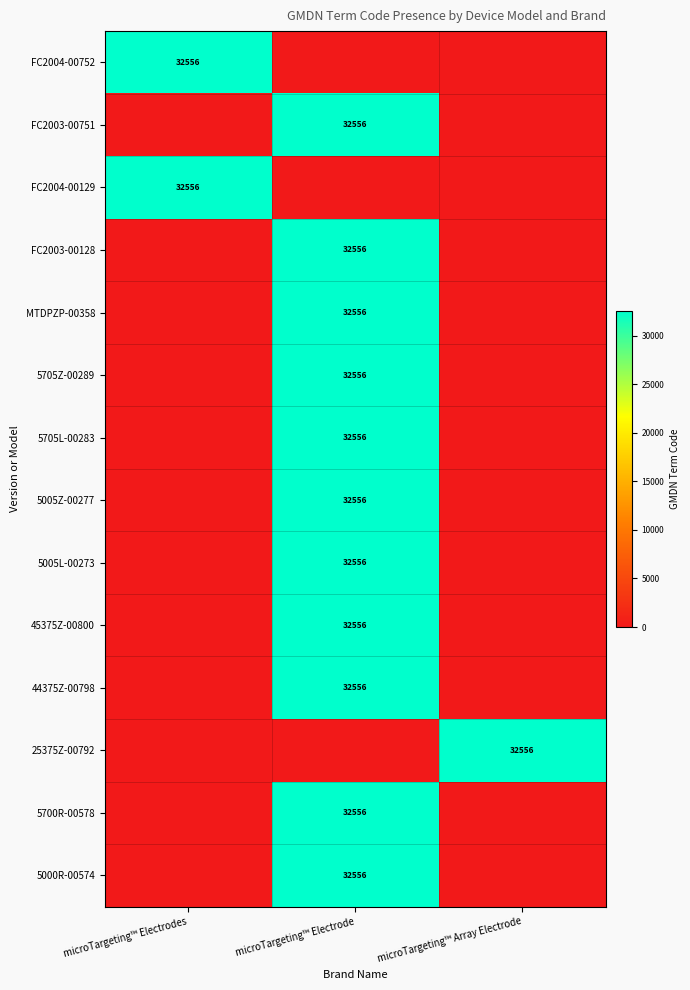

The value of 5000R-00574 at microTargeting™ Electrode is 32556. True or false?

True